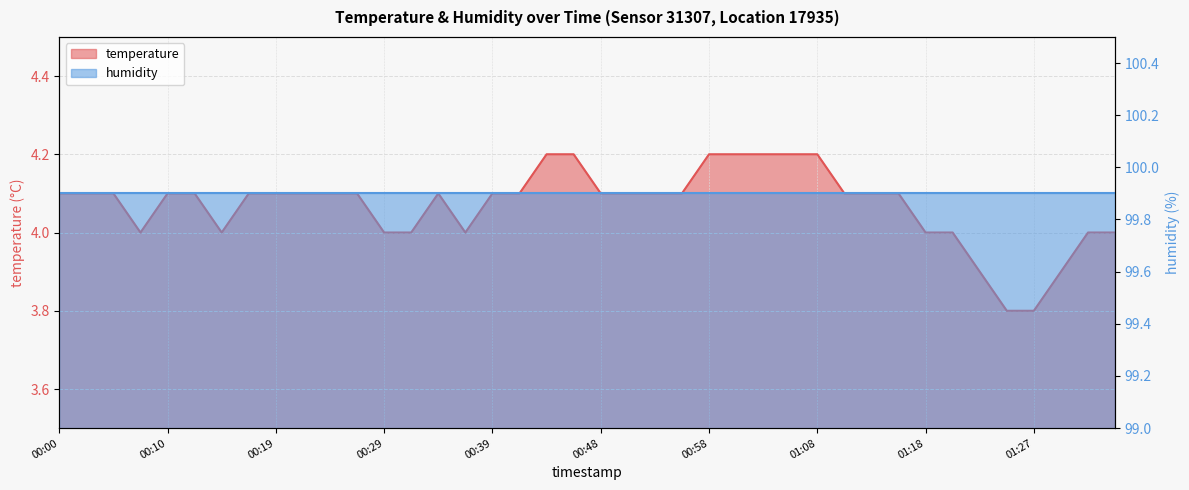

What is the approximate value at 00:00?

4.1